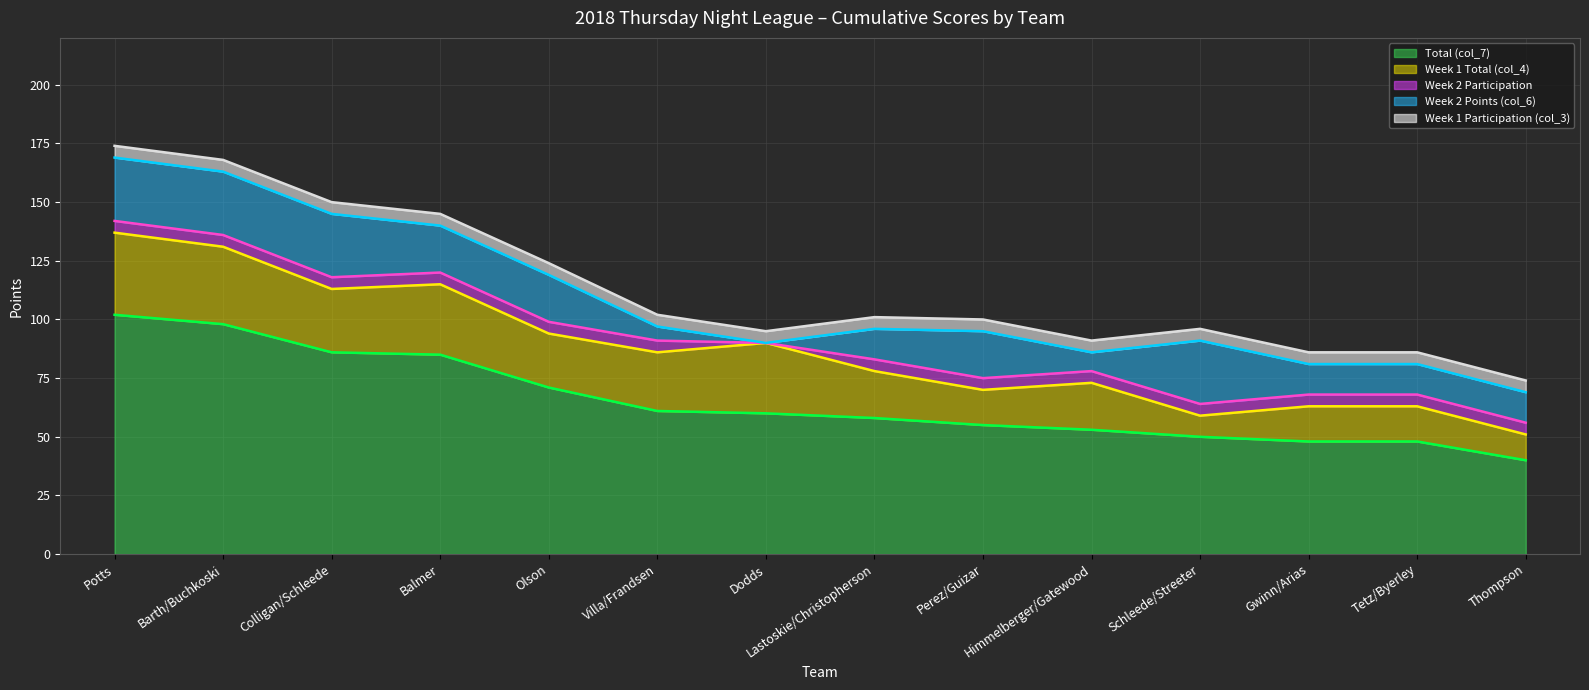

Rank the categories by Week 1 Total (col_4) (line) value from lowest to highest.

Thompson, Schleede/Streeter, Gwinn/Arias, Tetz/Byerley, Perez/Guizar, Himmelberger/Gatewood, Lastoskie/Christopherson, Villa/Frandsen, Dodds, Olson, Colligan/Schleede, Balmer, Barth/Buchkoski, Potts